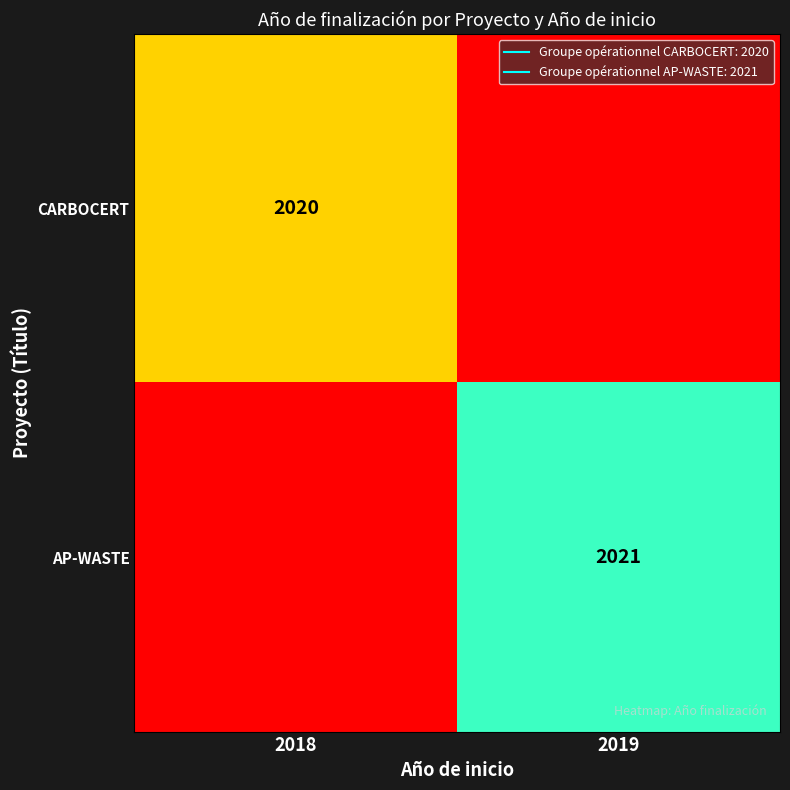

Rank the series at 2019 from lowest to highest value.

CARBOCERT, AP-WASTE